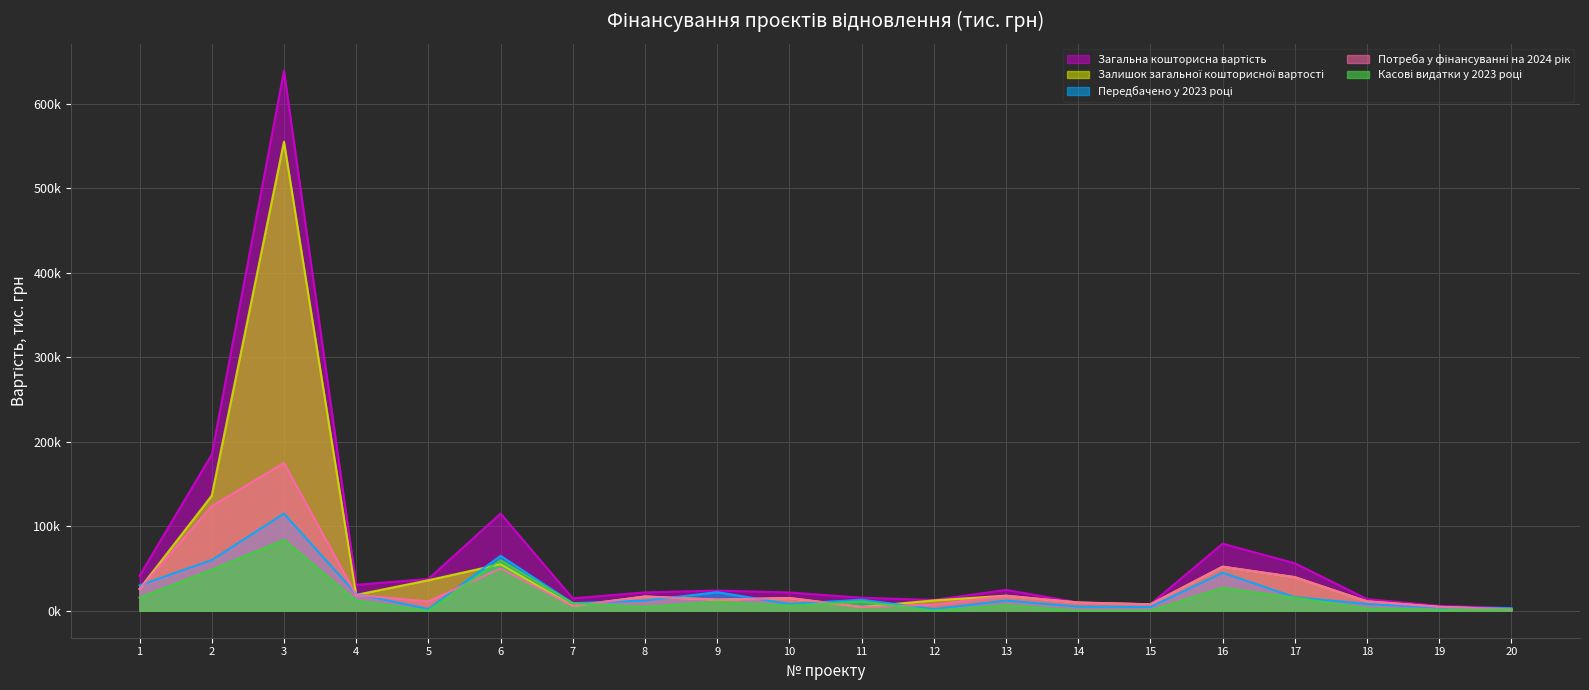

What is the difference between the maximum and minimum values in the Потреба у фінансуванні на 2024 рік series?

173373.8